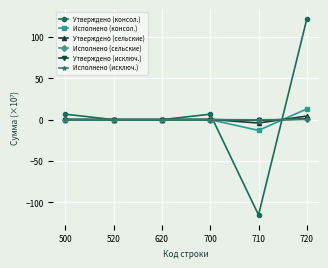

True or false: Утверждено (сельские) has more than 2 interior local peaks.

False